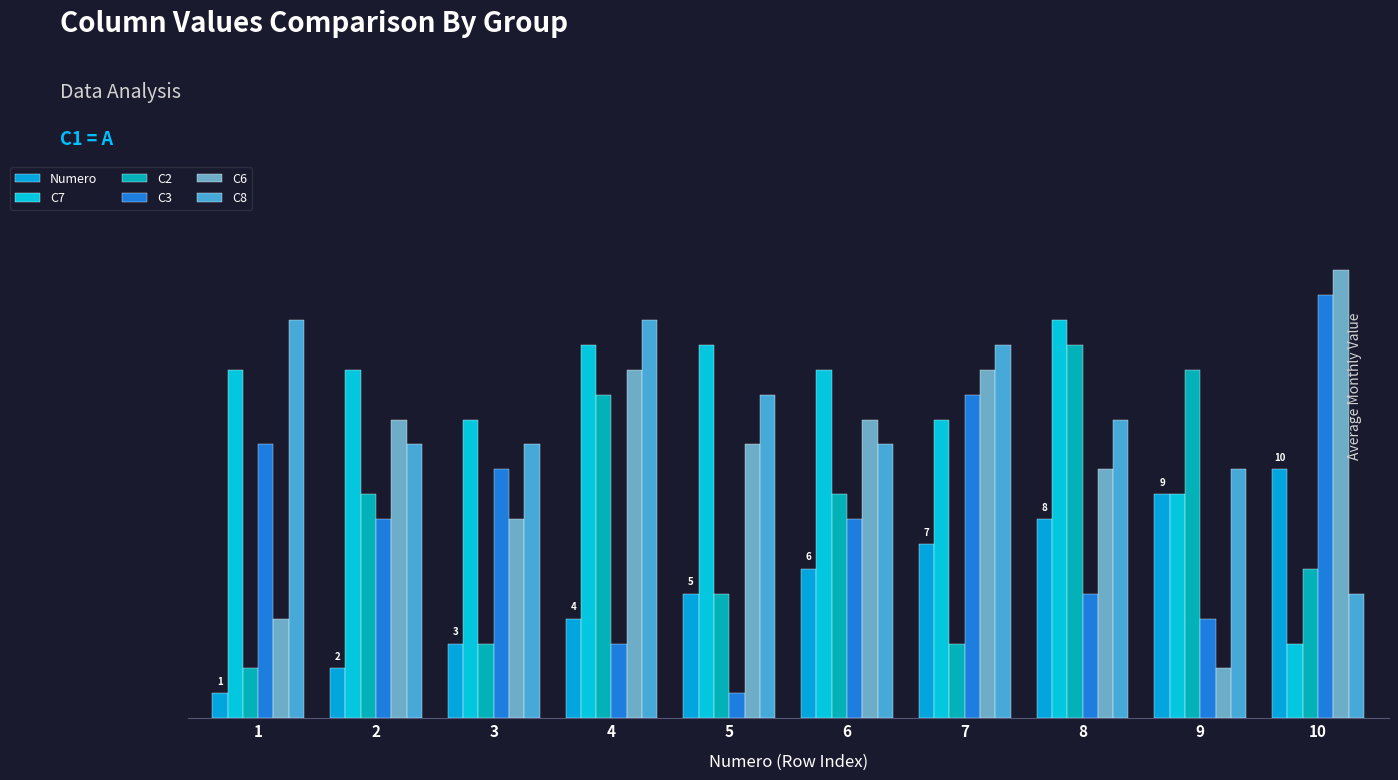

Are the bars horizontal?

No